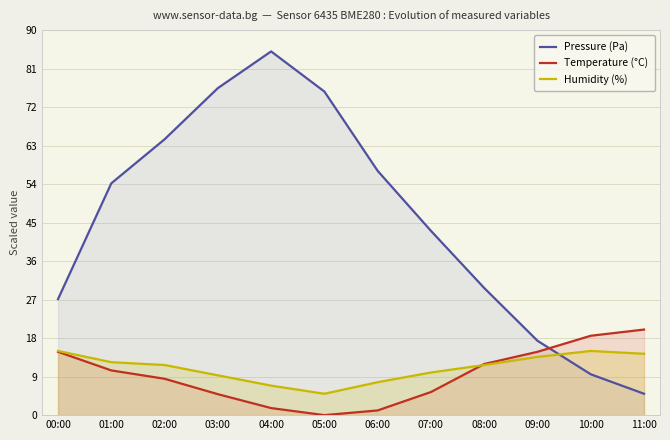

What position from the right is 06:00?

6